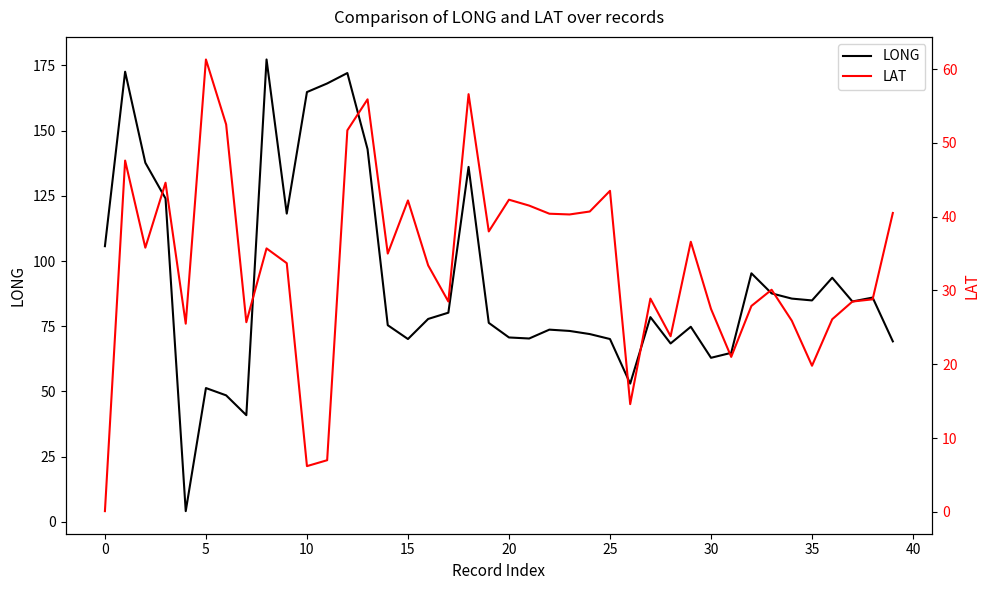

What is the label of the 30th point from the left?

29